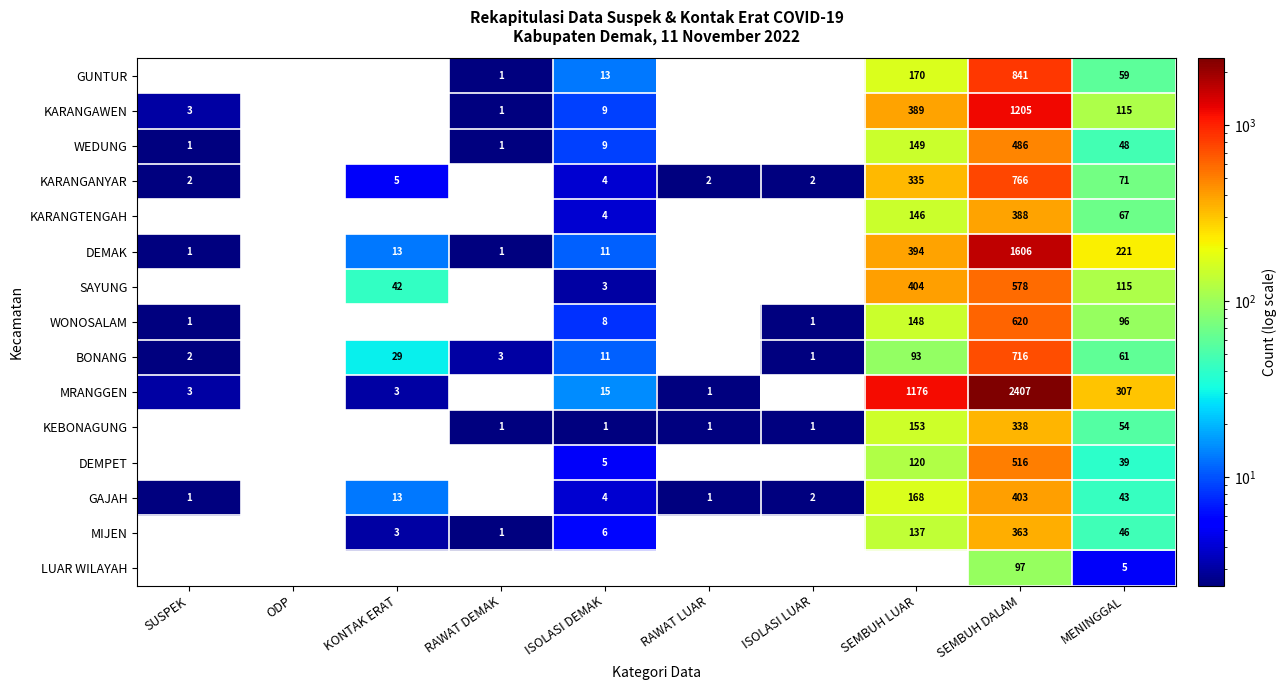

What is the difference between the maximum and minimum values in the GAJAH series?

403